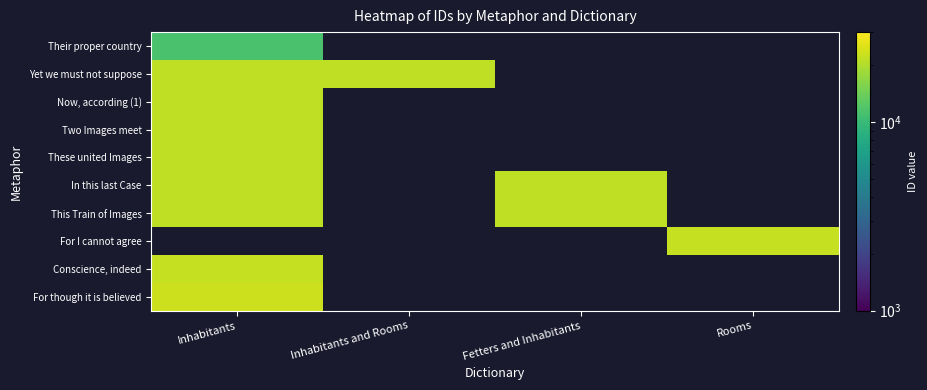

Reading left to right, what are all the values shown in this chart?

Their proper country: Inhabitants=11251	Inhabitants and Rooms=0	Fetters and Inhabitants=0	Rooms=0
Yet we must not suppose: Inhabitants=21524	Inhabitants and Rooms=21524	Fetters and Inhabitants=0	Rooms=0
Now, according (1): Inhabitants=21525	Inhabitants and Rooms=0	Fetters and Inhabitants=0	Rooms=0
Two Images meet: Inhabitants=21526	Inhabitants and Rooms=0	Fetters and Inhabitants=0	Rooms=0
These united Images: Inhabitants=21527	Inhabitants and Rooms=0	Fetters and Inhabitants=0	Rooms=0
In this last Case: Inhabitants=21528	Inhabitants and Rooms=0	Fetters and Inhabitants=21528	Rooms=0
This Train of Images: Inhabitants=21531	Inhabitants and Rooms=0	Fetters and Inhabitants=21531	Rooms=0
For I cannot agree: Inhabitants=0	Inhabitants and Rooms=0	Fetters and Inhabitants=0	Rooms=22208
Conscience, indeed: Inhabitants=22210	Inhabitants and Rooms=0	Fetters and Inhabitants=0	Rooms=0
For though it is believed: Inhabitants=23190	Inhabitants and Rooms=0	Fetters and Inhabitants=0	Rooms=0